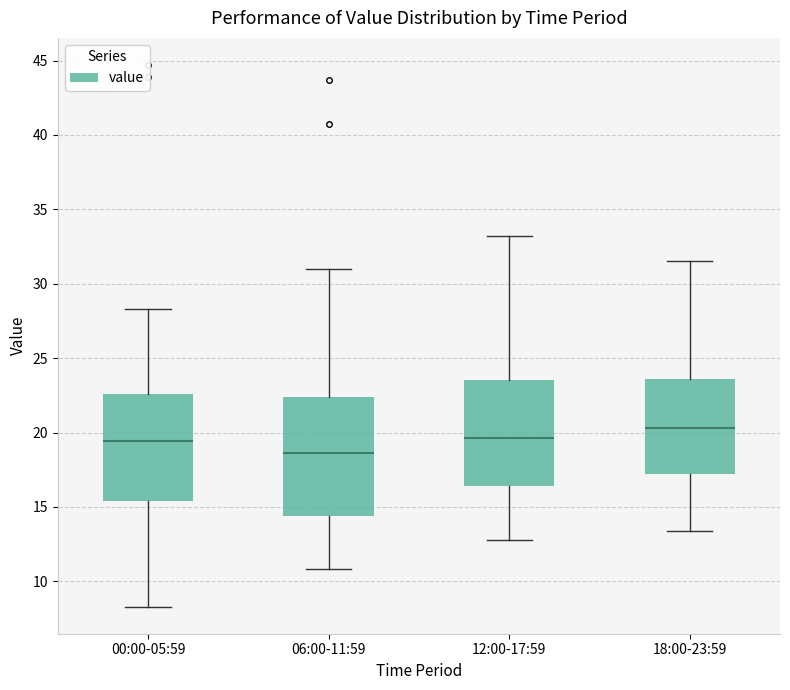

Reading left to right, transcribe this box plot: for each box, give where its median line is, the range the box spans, and where its two whiskers end, as read against the y-axis. The values are not printed on the chart, so give them approximately, as read against the axis.

00:00-05:59: median 19.5, box 15.5 to 22.5, whiskers 8.5 to 28.5
06:00-11:59: median 18.5, box 14.5 to 22.5, whiskers 11.0 to 31.0
12:00-17:59: median 19.5, box 16.5 to 23.5, whiskers 13.0 to 33.0
18:00-23:59: median 20.5, box 17.0 to 23.5, whiskers 13.5 to 31.5